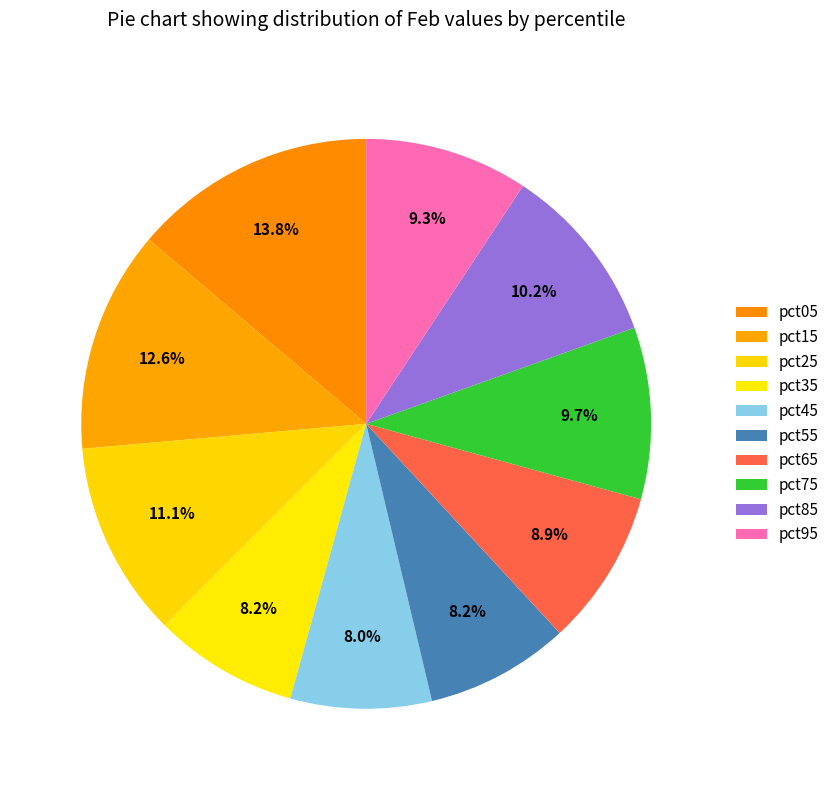

Rank the categories by value from highest to lowest.

pct05, pct15, pct25, pct85, pct75, pct95, pct65, pct35, pct55, pct45